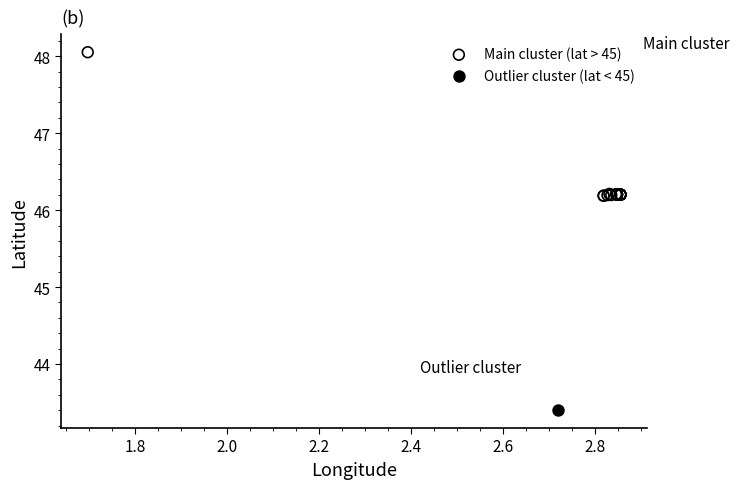

What are all the series names shown in the legend?

Main cluster (lat > 45), Outlier cluster (lat < 45)